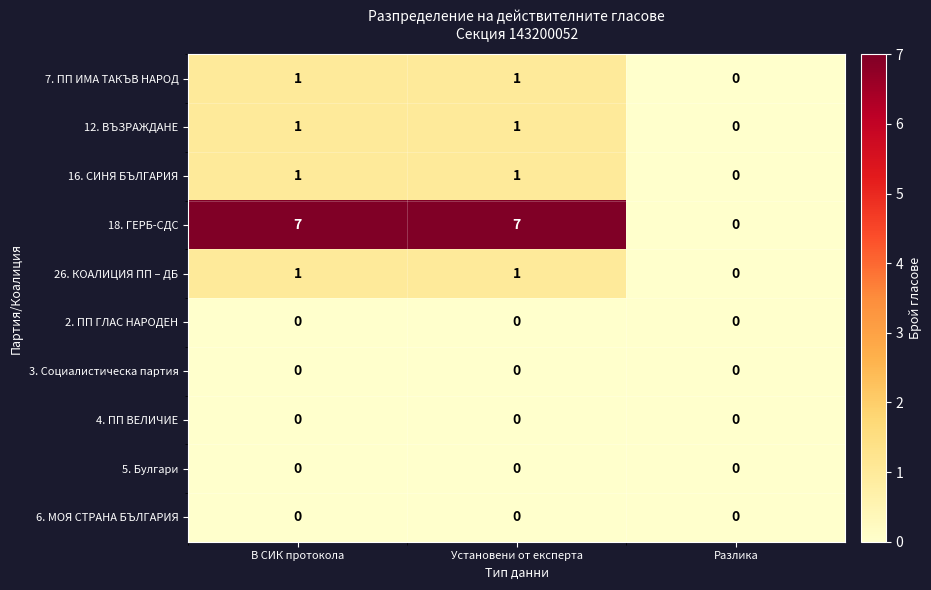

True or false: 3. Социалистическа партия has a value of 0 at Установени от експерта.

True